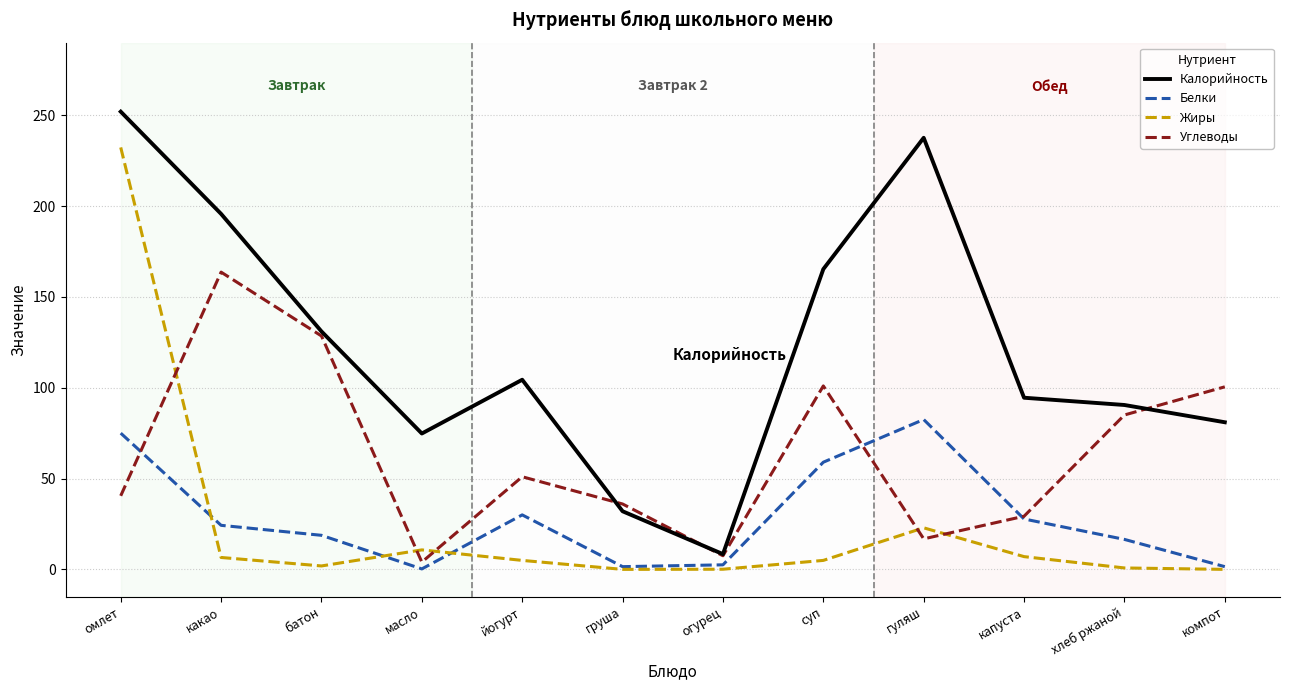

How many lines are shown in the chart?

4